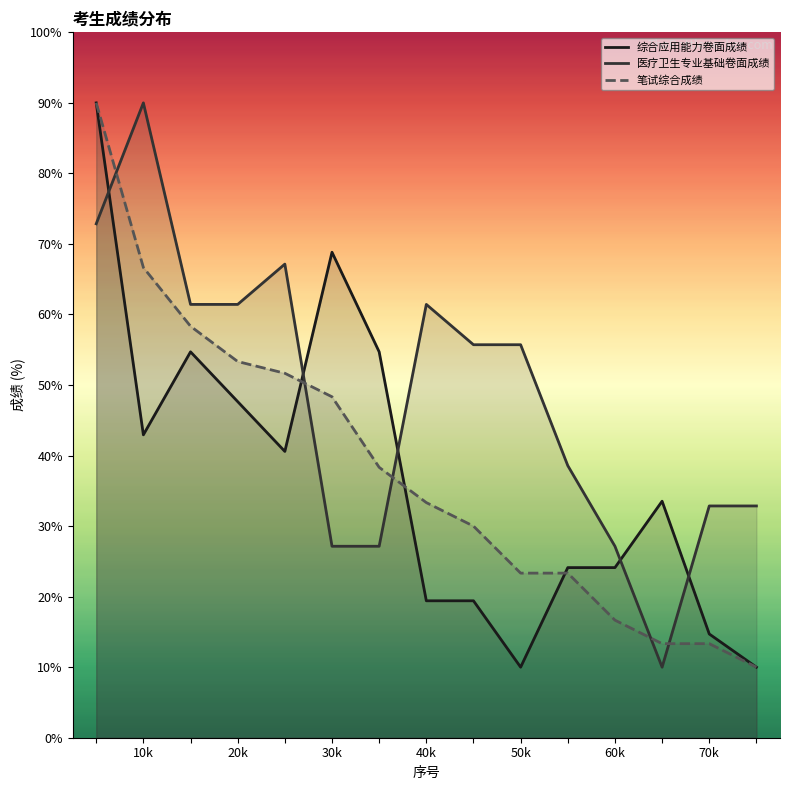

How many intersections are there between 综合应用能力卷面成绩 and 医疗卫生专业基础卷面成绩?

5